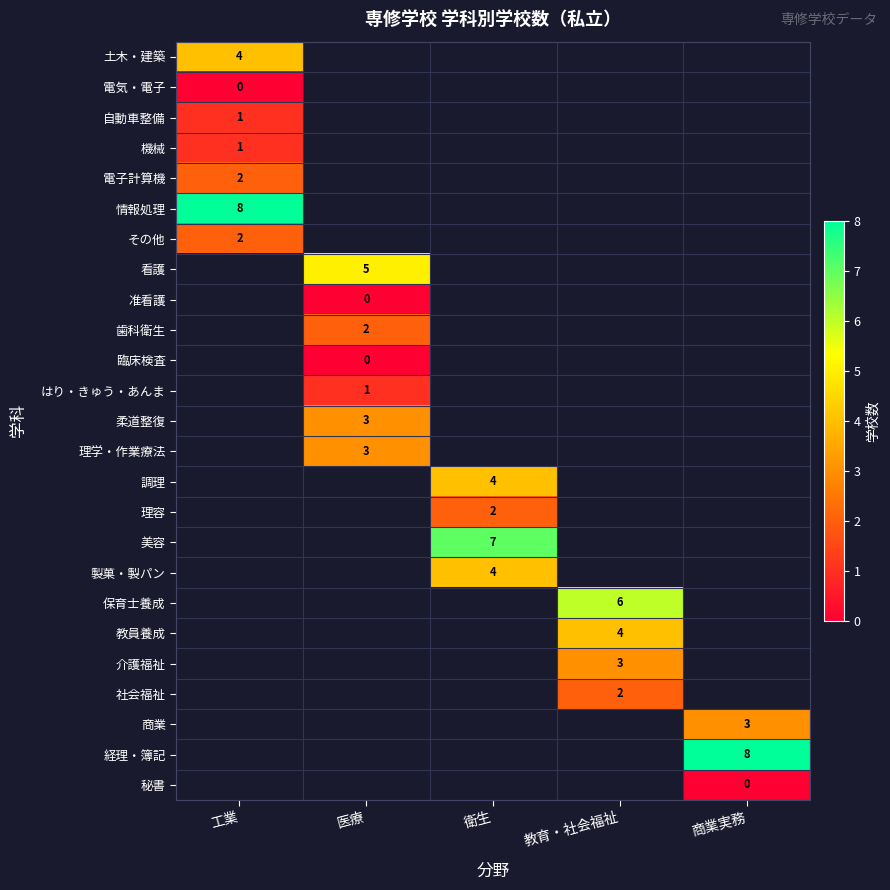

The value of 社会福祉 at 教育・社会福祉 is 2. True or false?

True